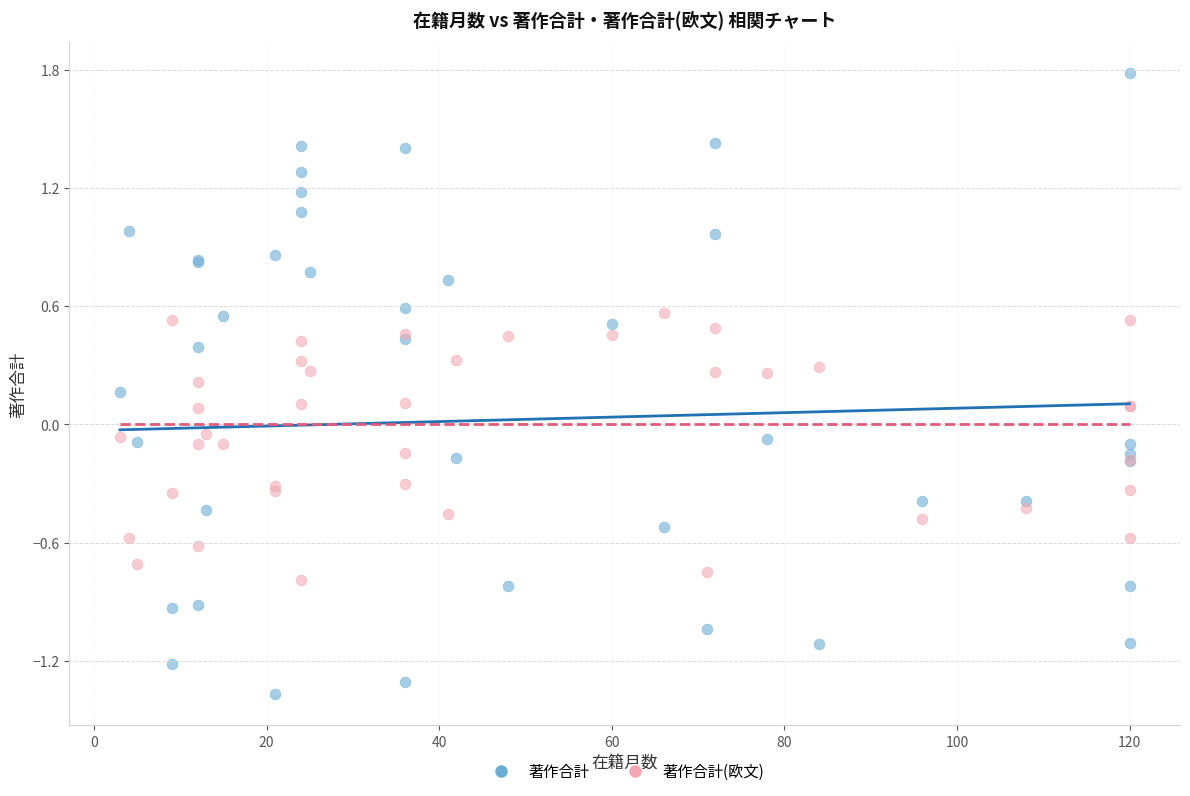

Which series contains the lowest Y value?

著作合計